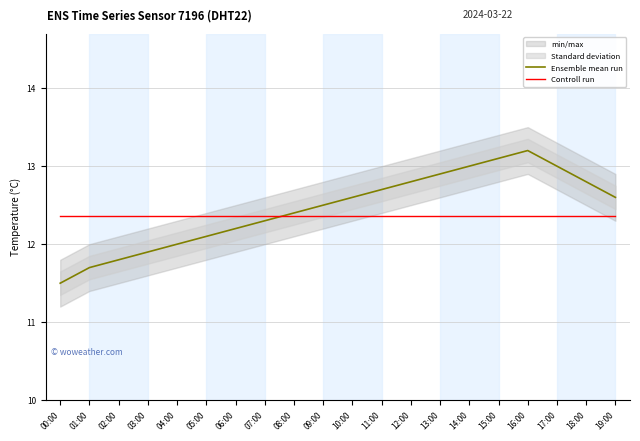

The value of Ensemble mean run at 11:00 is 3.2. True or false?

False